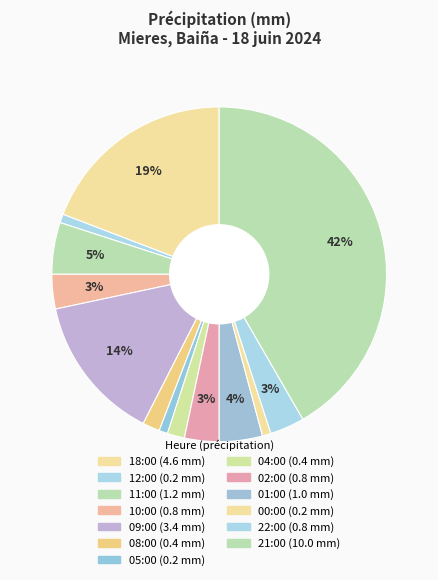

How many slices are in this pie chart?

13